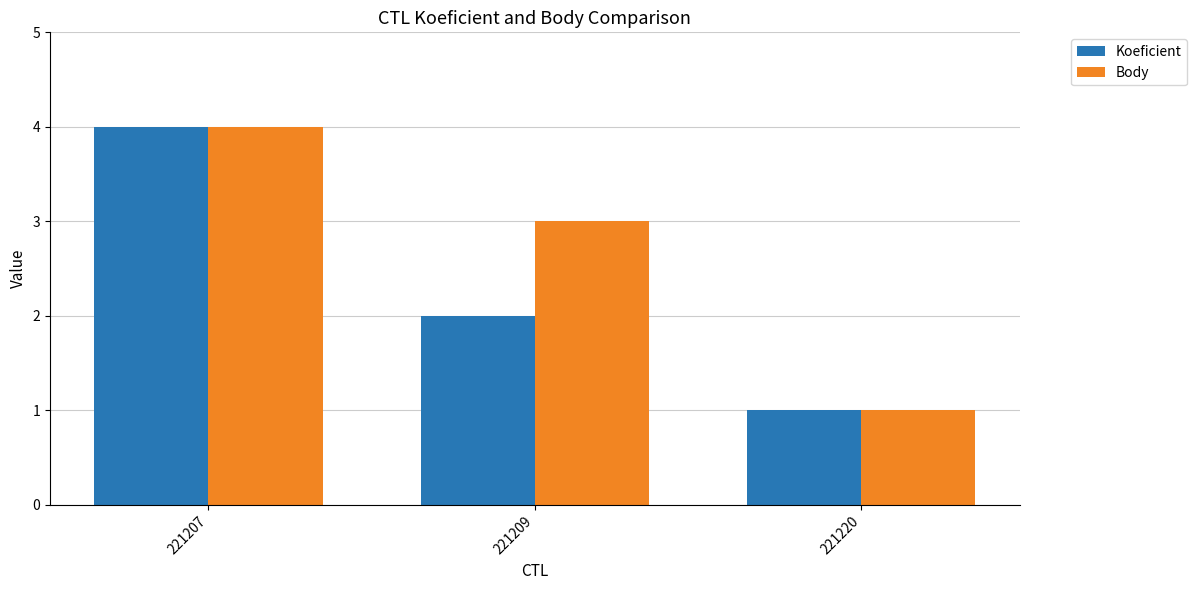

What is the total value across all series at 221209?

5